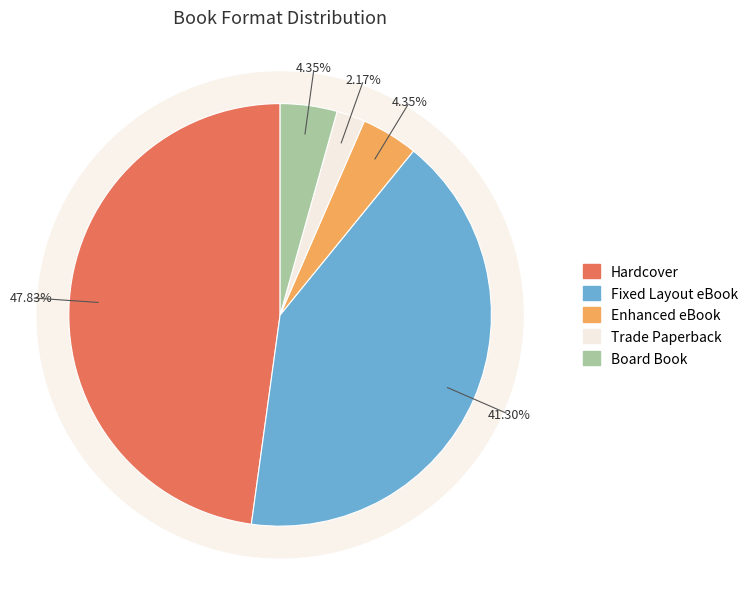

The Trade Paperback slice represents 1% of the pie. True or false?

False